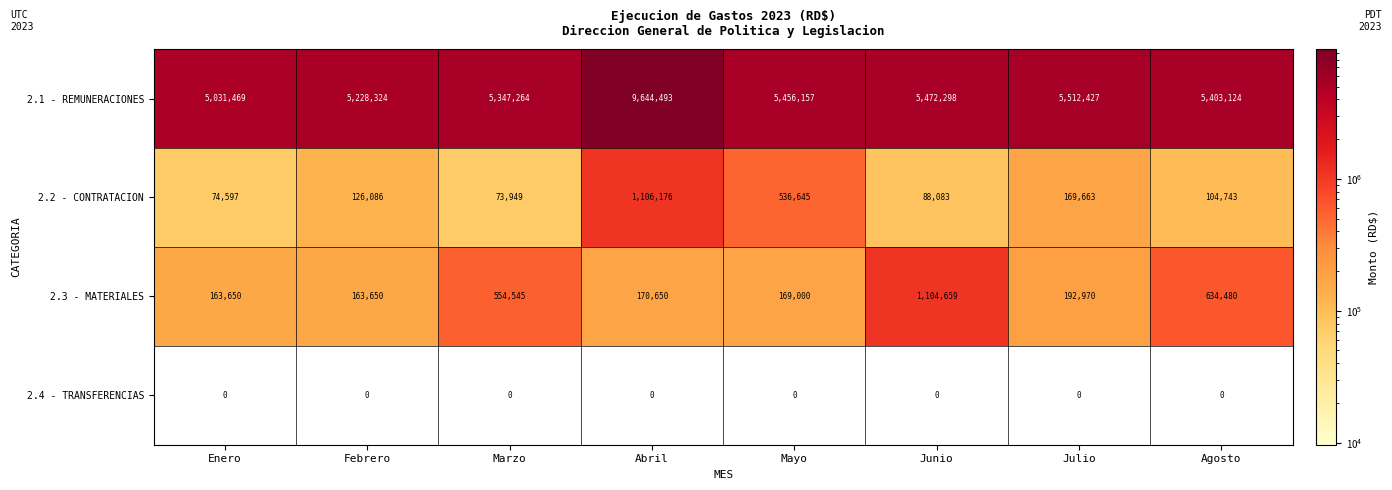

How many data points in 2.1 - REMUNERACIONES are less than 5456157?

4